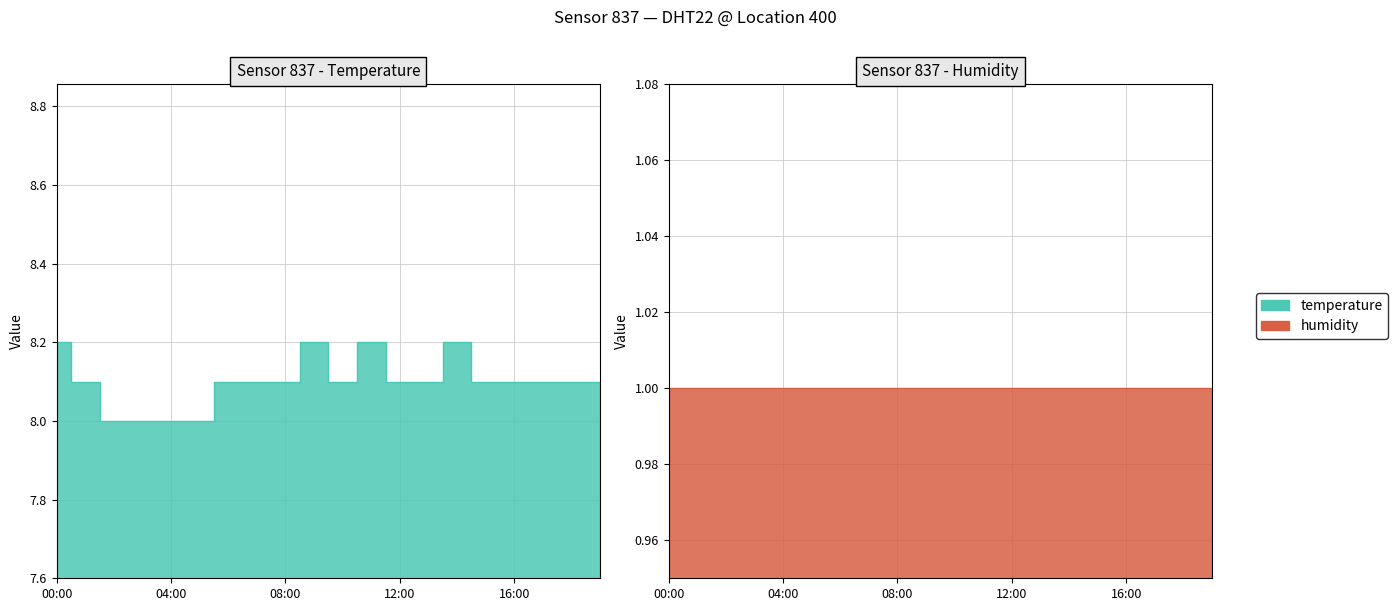

How many interior local peaks (higher than both neighbors) does the data have?

3